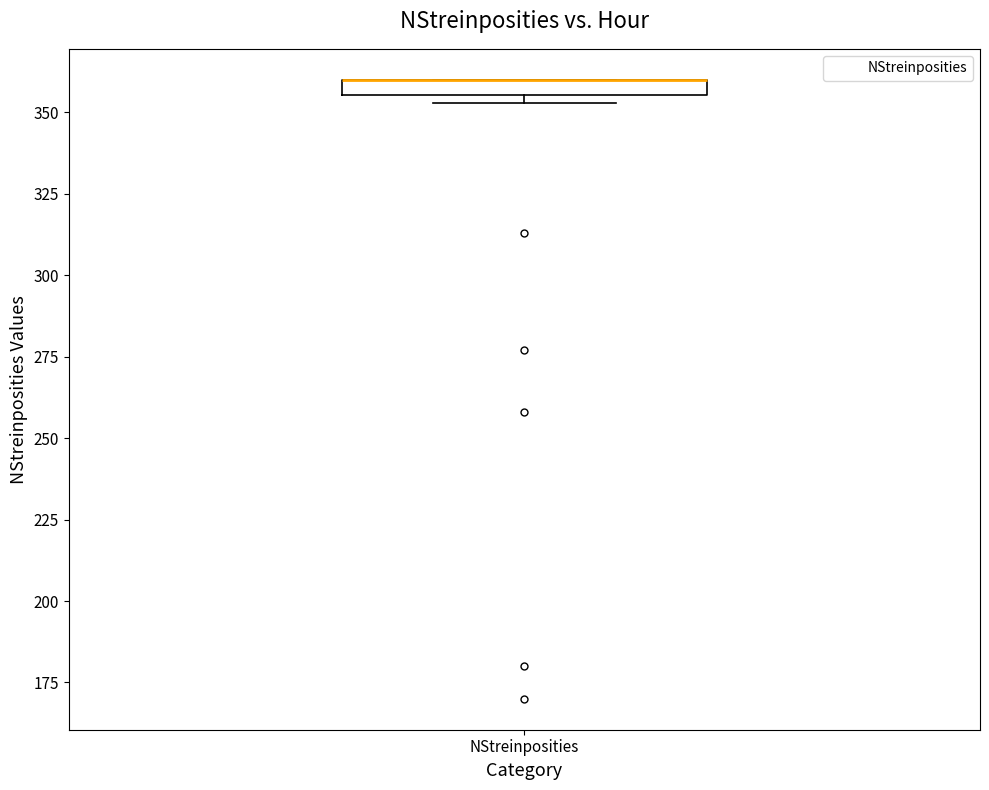

Where is the lower edge of the box for NStreinposities on the y-axis? The values are not printed on the chart, so give them approximately, as read against the axis.

355